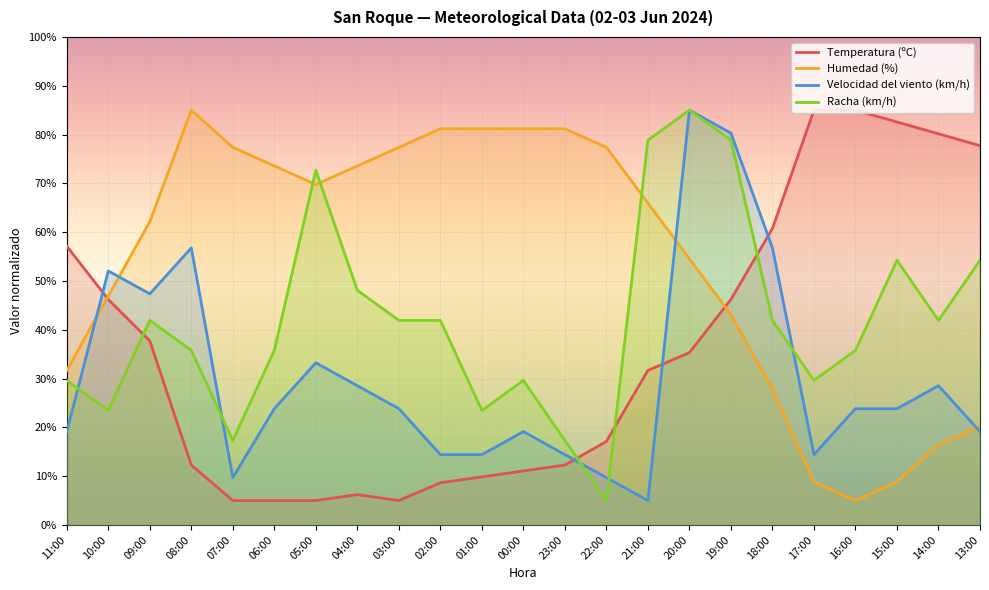

What is the difference between the Temperatura (ºC) values at 05:00 and 11:00?

52.1